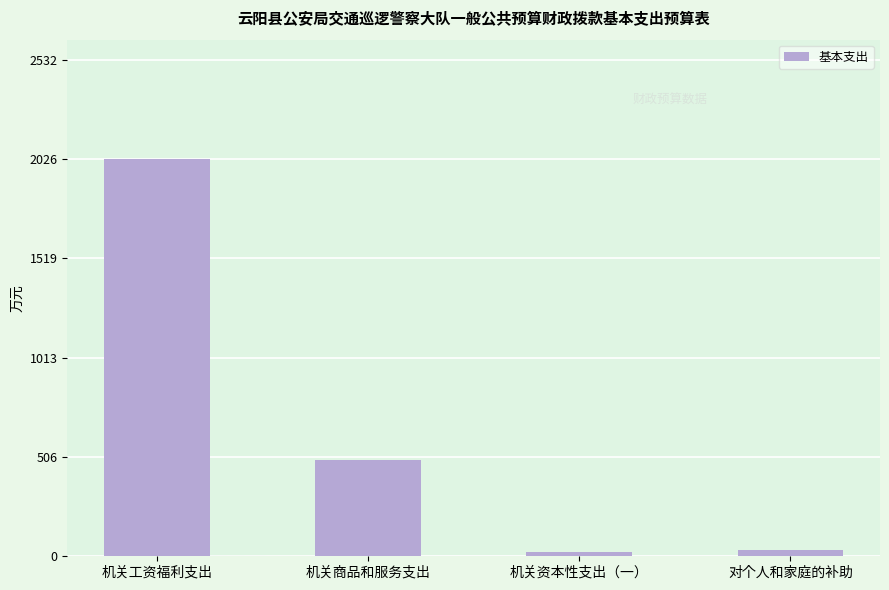

What is the average value?

642.4